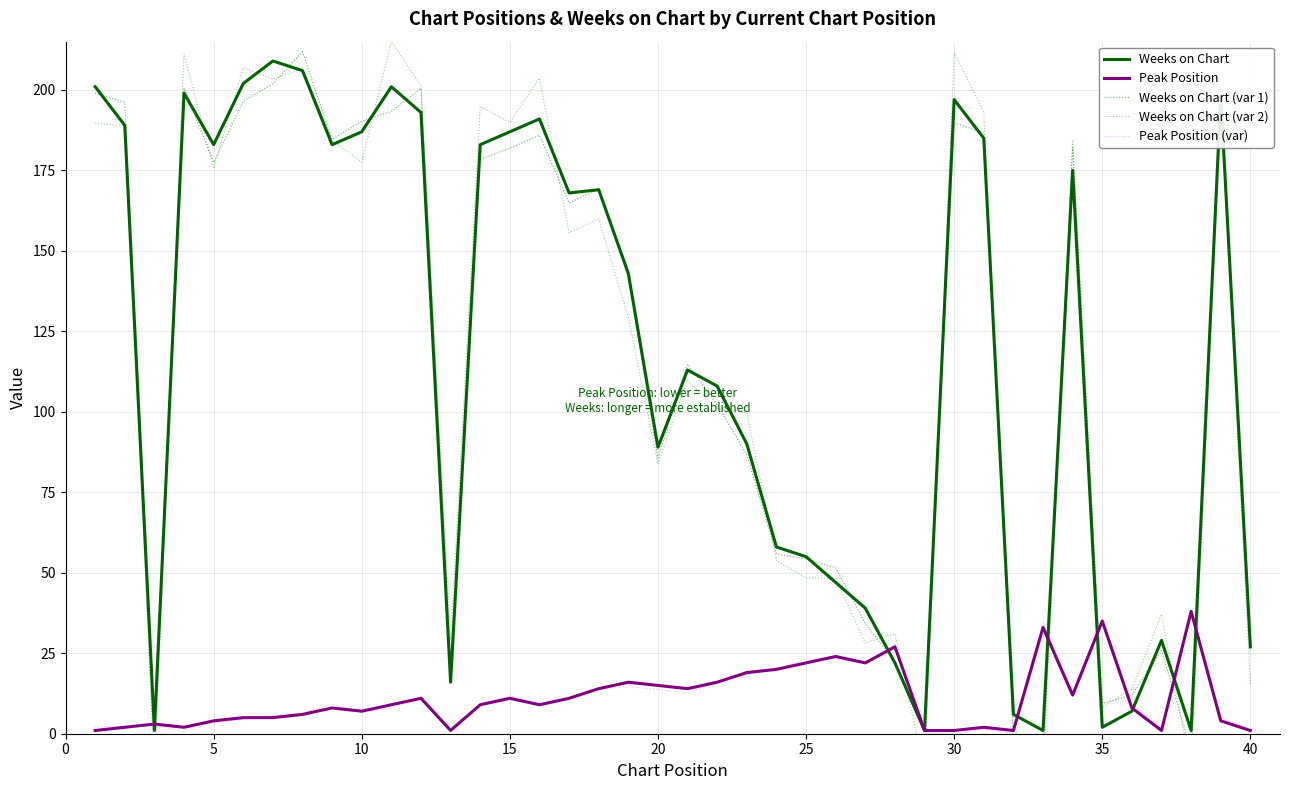

What are all the series names shown in the legend?

Weeks on Chart, Peak Position, Weeks on Chart (var 1), Weeks on Chart (var 2), Peak Position (var)